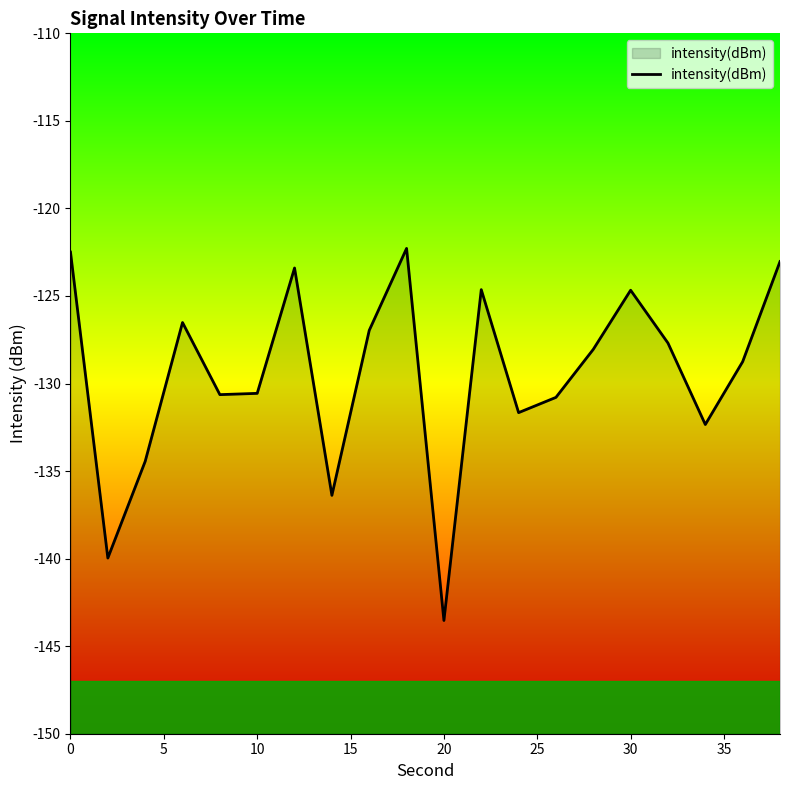

What is the change in value from 0 to 10?

-8.1